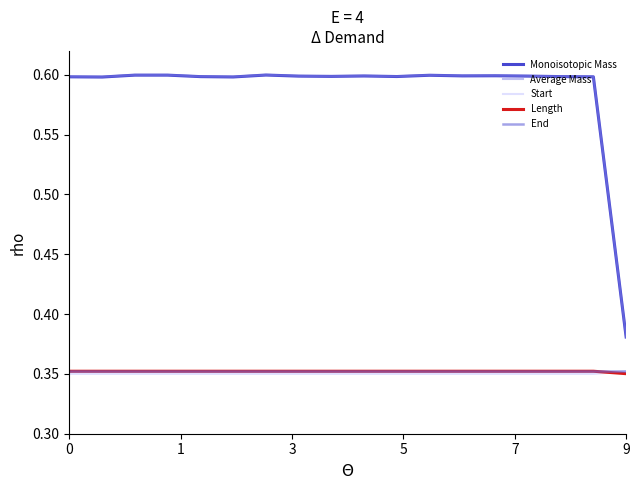

What is the label of the 14th point from the right?

7